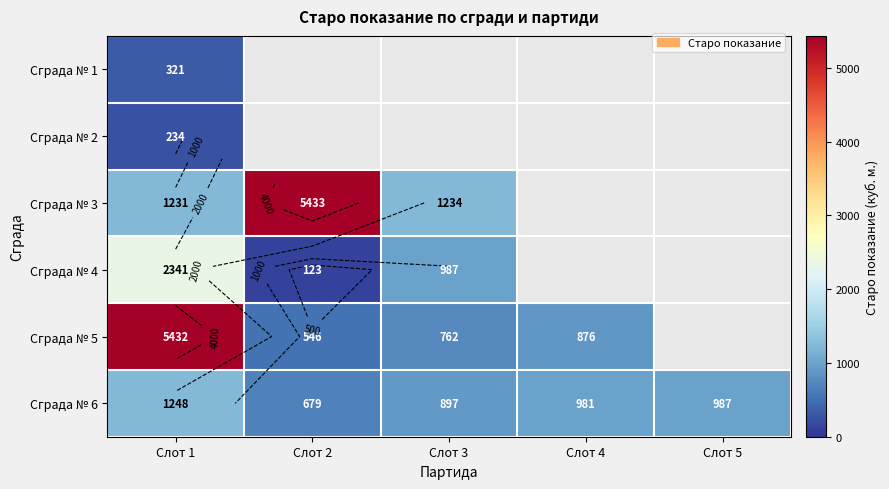

How many data points does each series have?

5